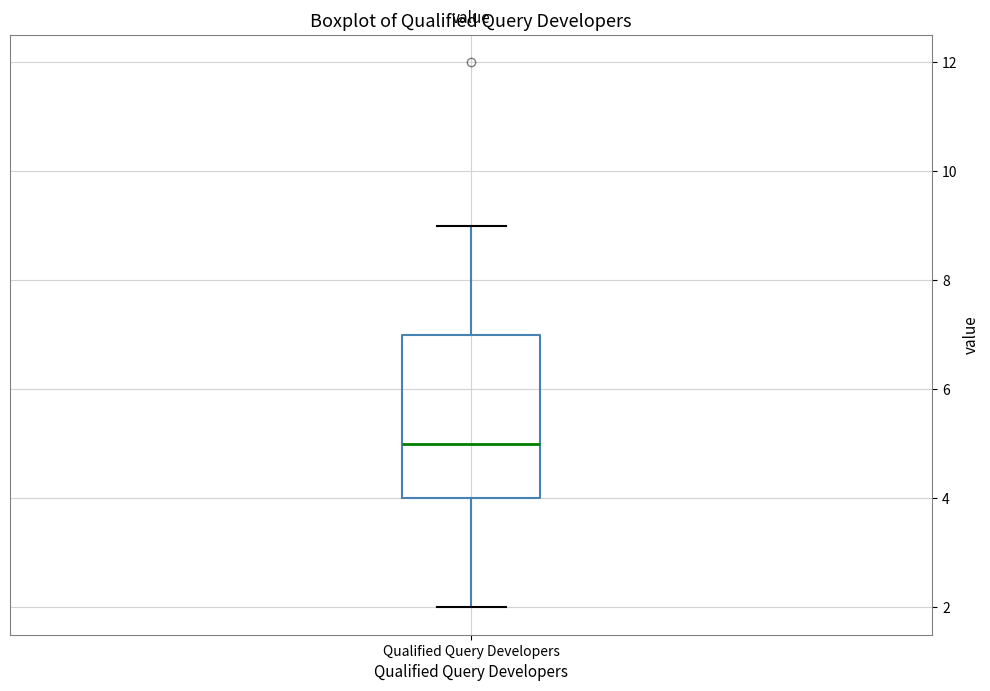

Where is the upper edge of the box for Qualified Query Developers on the y-axis? The values are not printed on the chart, so give them approximately, as read against the axis.

7